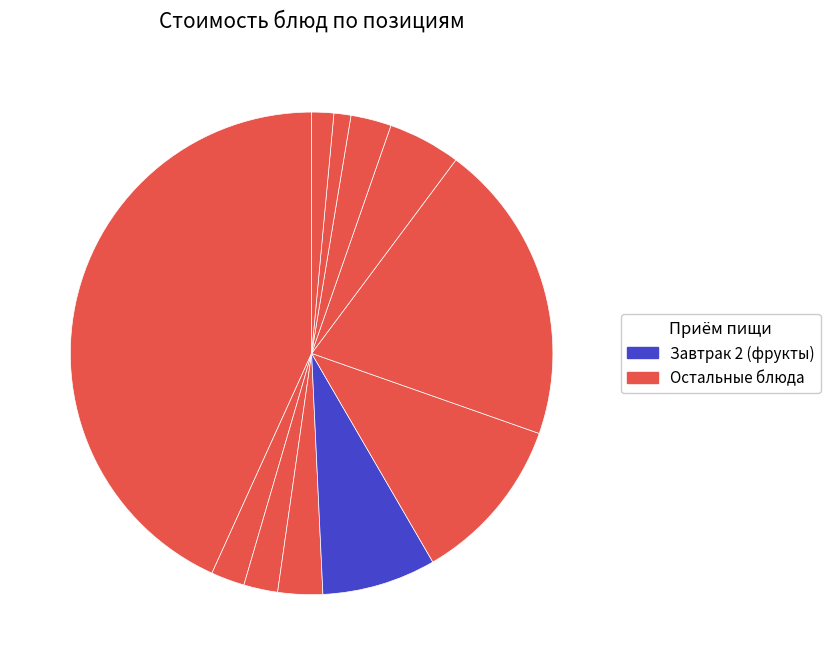

How many slices are in this pie chart?

11